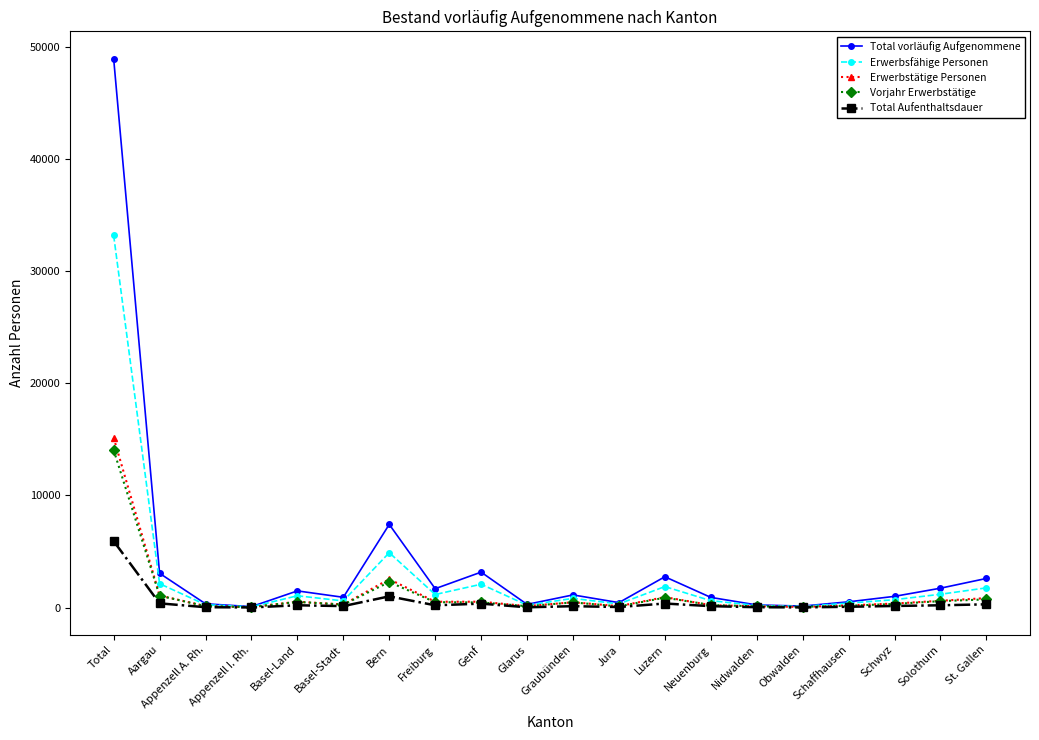

How many categories are shown in the chart?

20